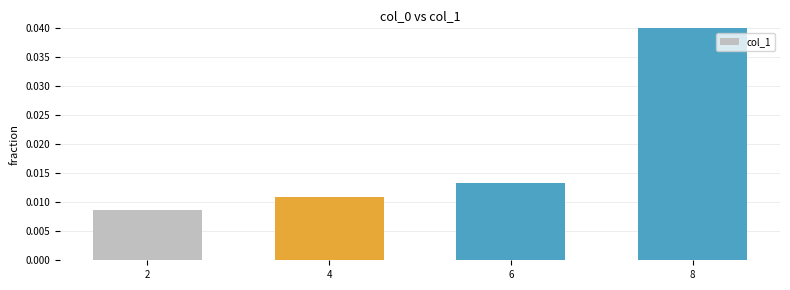

Which has a higher value, 2 or 4?

4